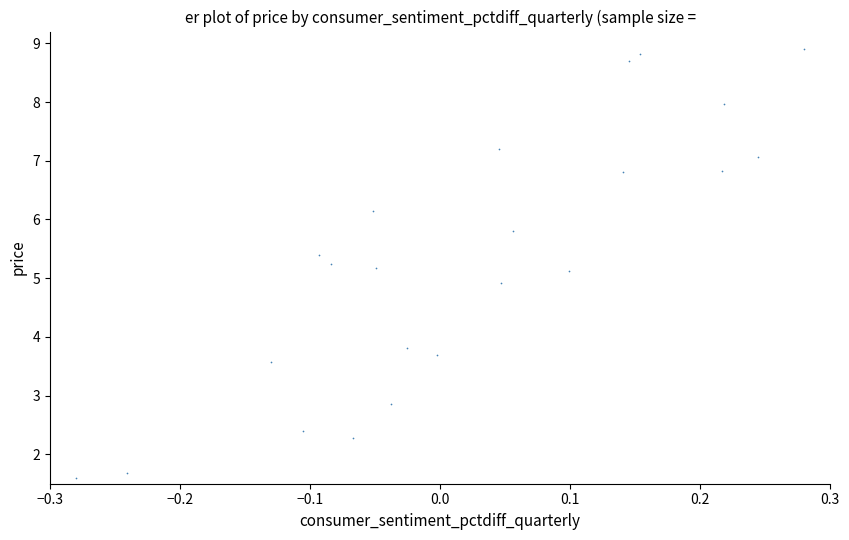

What is the range of Y values (max minus min)?

7.3